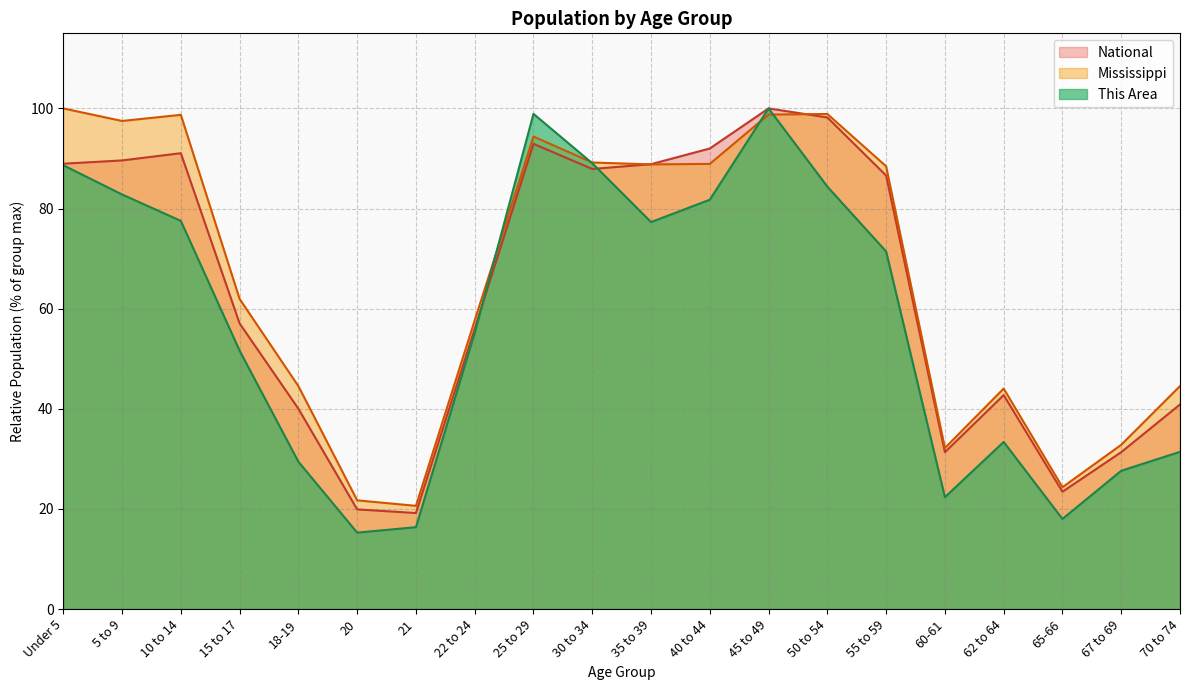

True or false: This Area has more than 2 points higher than both neighbors.

True